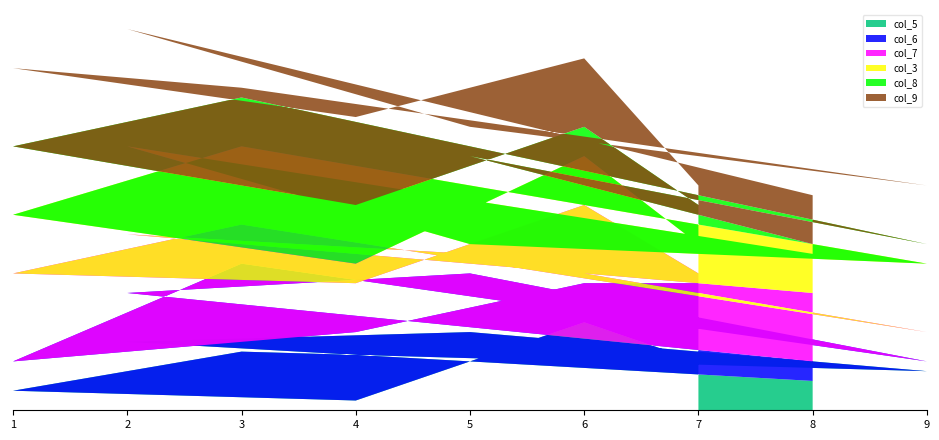

Reading left to right, list all the values displayed in this chart.

col_5: 5	9	1	2	6	4	8	7	3
col_6: 8	4	7	3	9	1	6	5	2
col_7: 1	8	5	9	4	3	2	6	7
col_3: 3	5	2	6	8	7	1	9	4
col_8: 4	3	6	7	5	2	9	8	1
col_9: 2	7	9	8	1	6	3	4	5